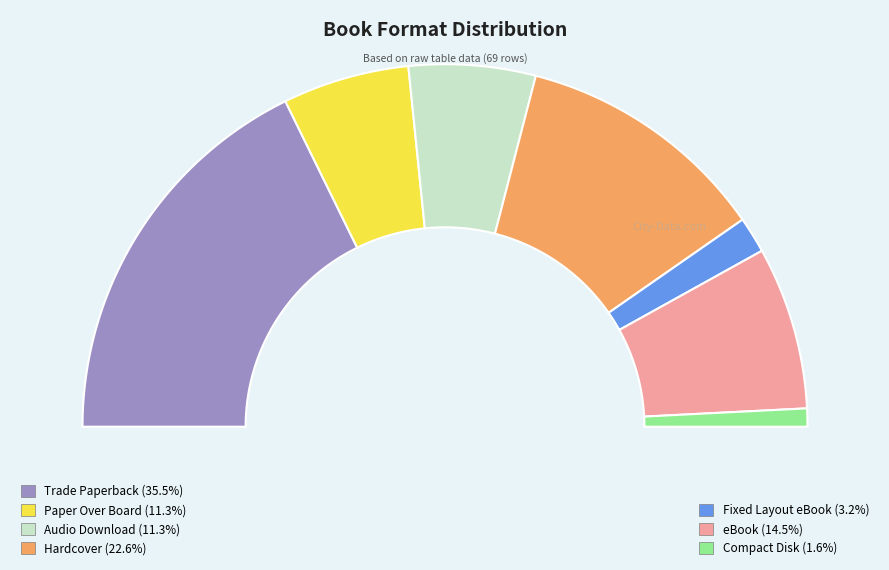

How many segments does this pie chart have?

7